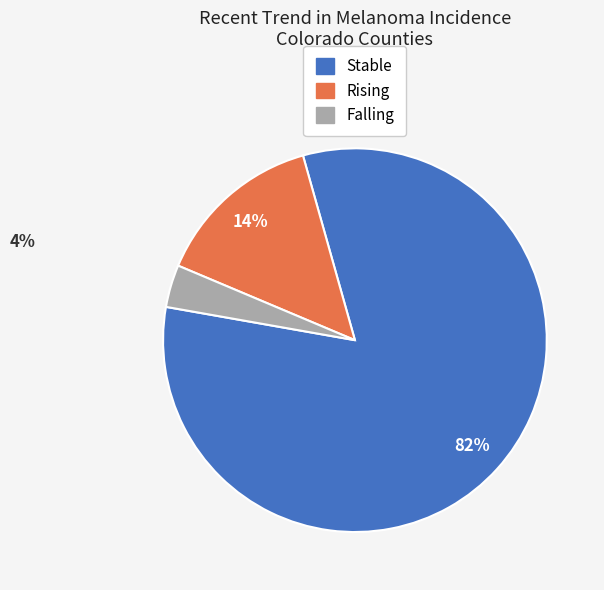

To the nearest percent, what is the average slice percentage?

33%